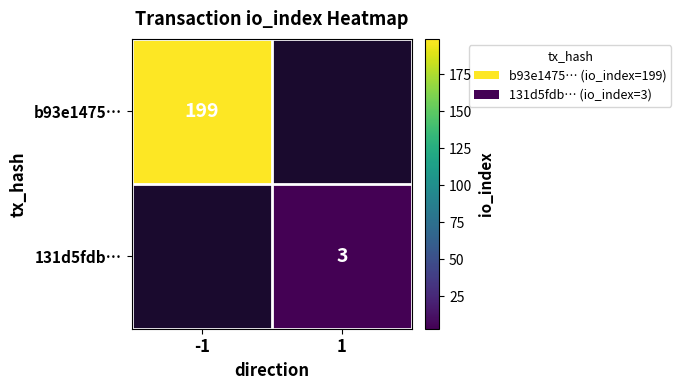

Which category has the lowest value across all series?

1